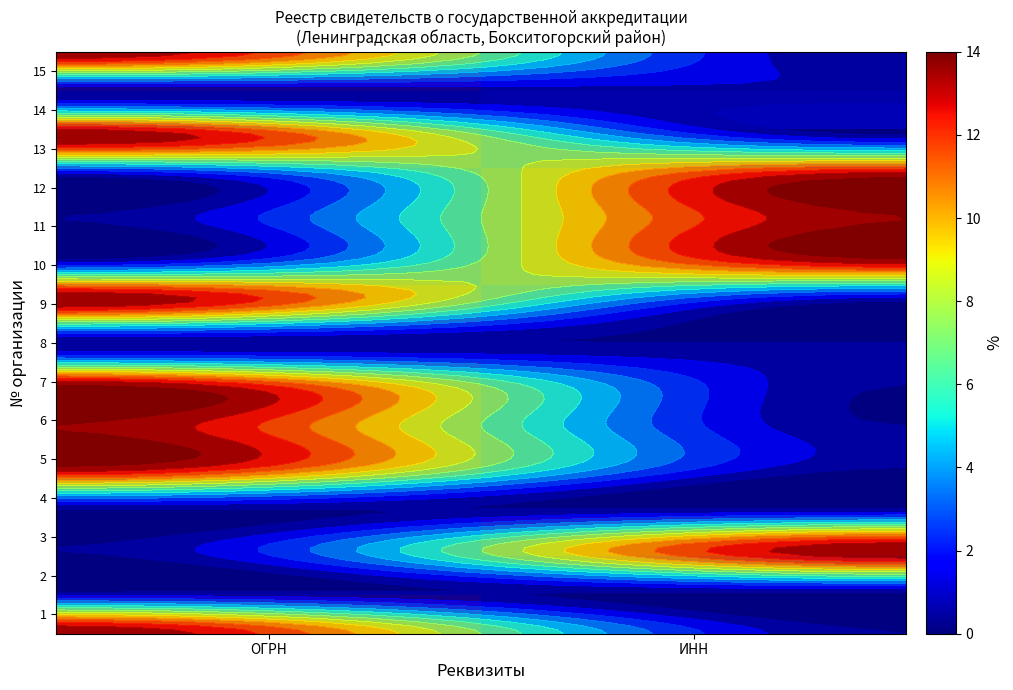

How many data points in 10 are above 13?

1